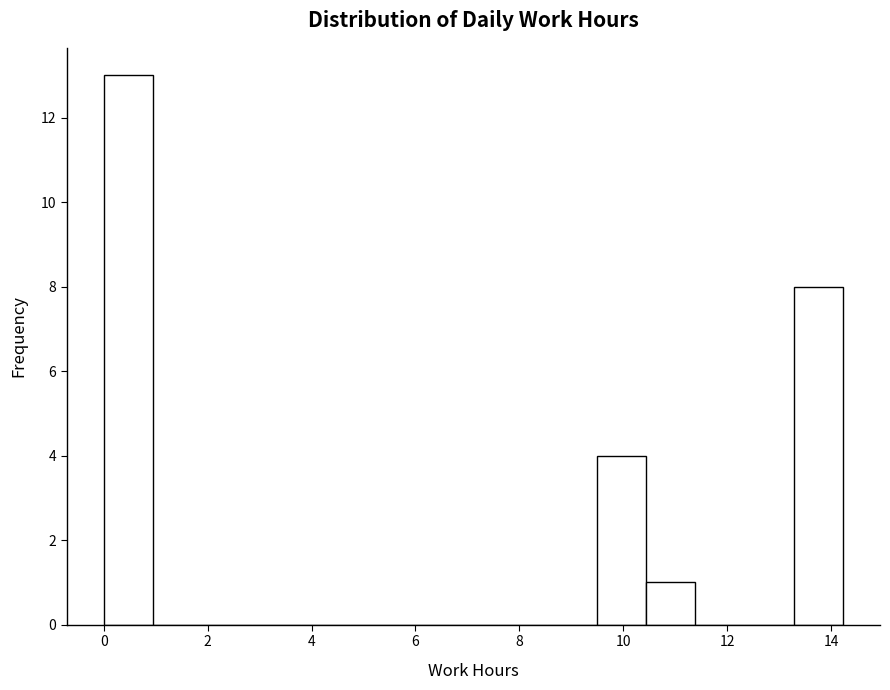

How tall is the bar that spans 10.4 to 11.4 on the x-axis? Neither the bar edges nor the heights are printed on the chart, so give them approximately, as read against the axes.

1